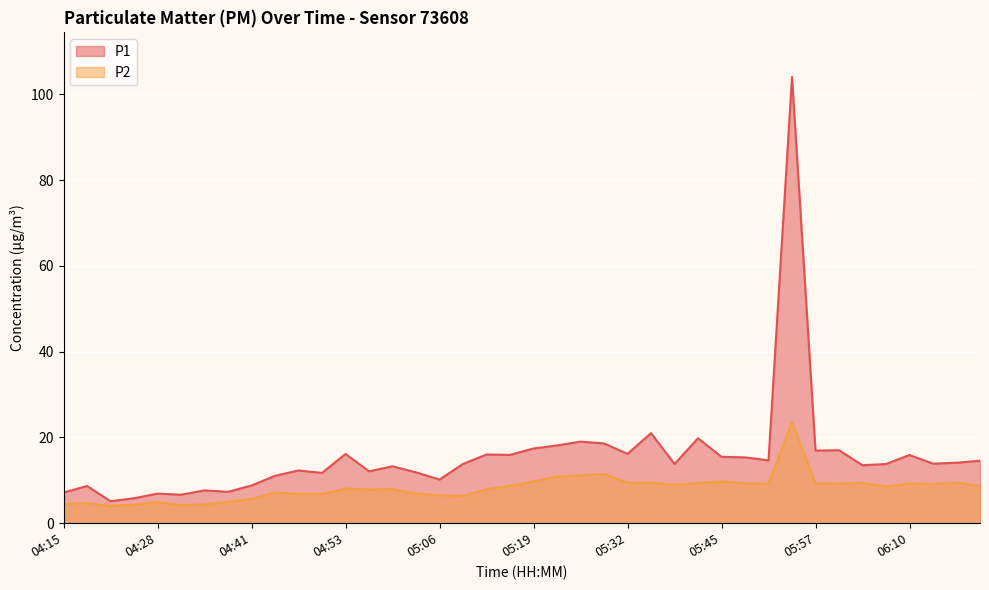

Where is P2 nearest to the value 13?

05:29